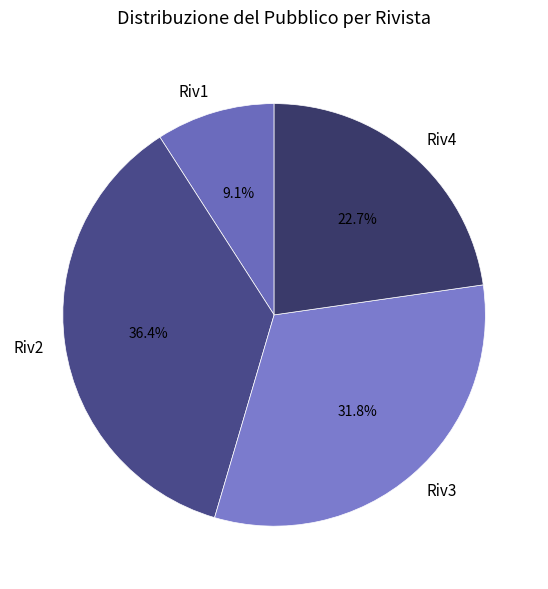

Is it true that Riv4 is 23% of the pie?

True